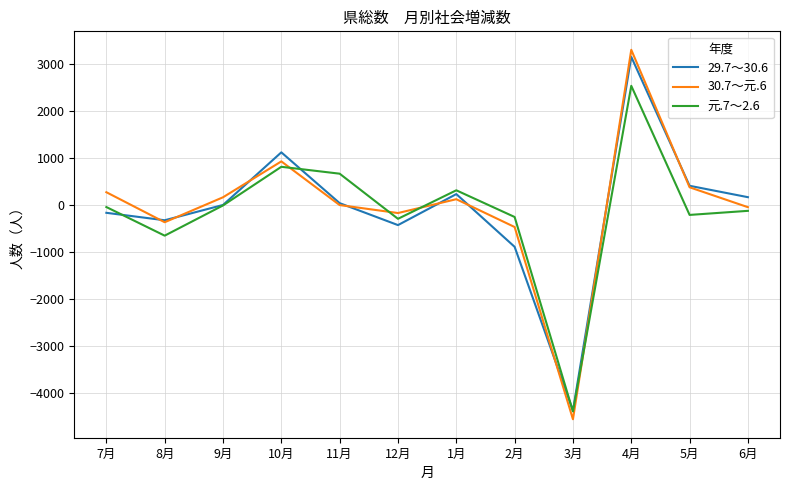

At which category is the sum across all series the highest?

4月